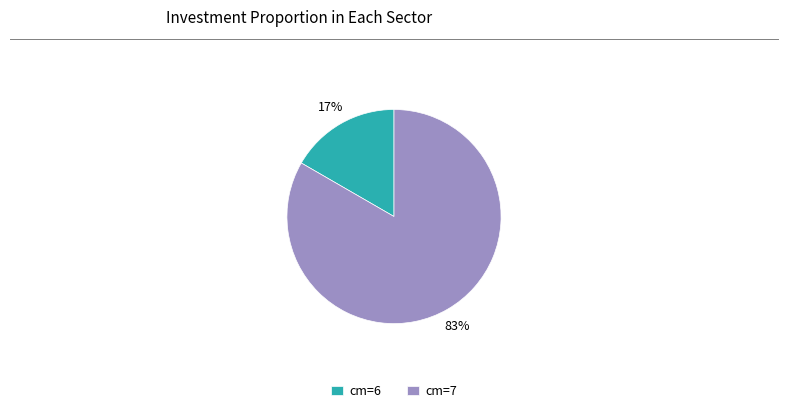

To the nearest percent, what portion does cm=6 represent?

17%